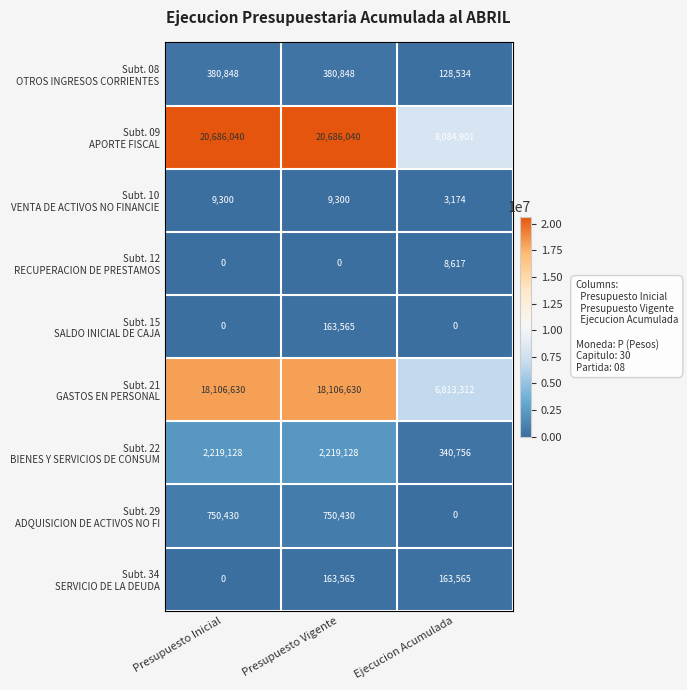

What is the difference between the highest and lowest values at Presupuesto Vigente?

20686040